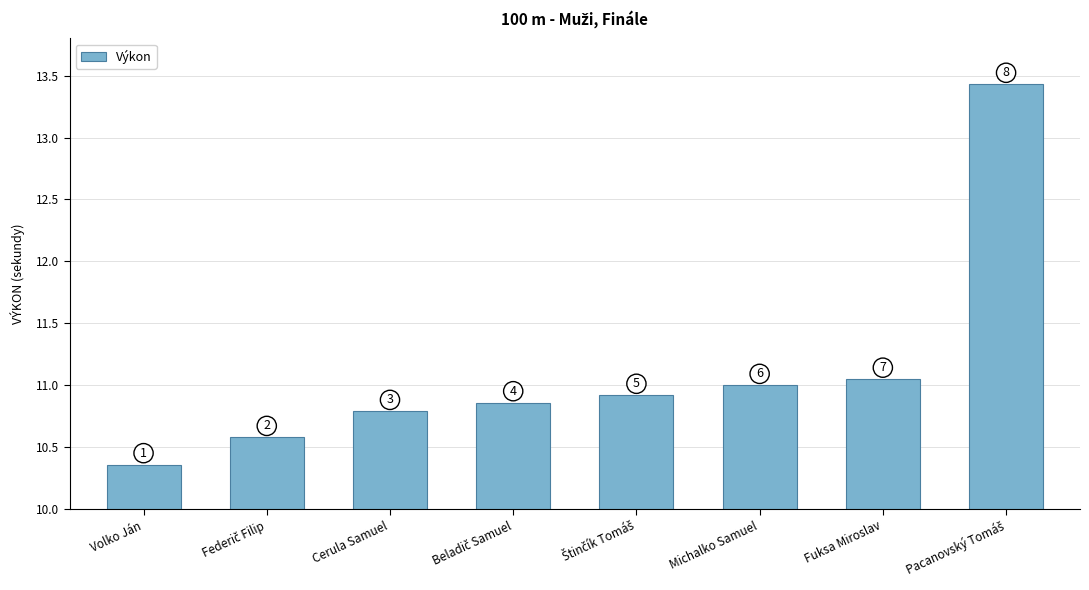

At which category does the chart reach its peak across all series?

Pacanovský Tomáš